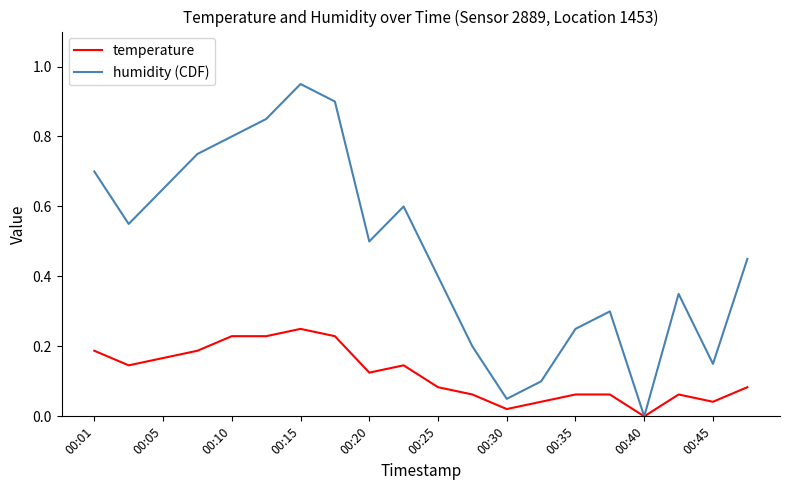

Which series has the largest total across all categories?

humidity (CDF)